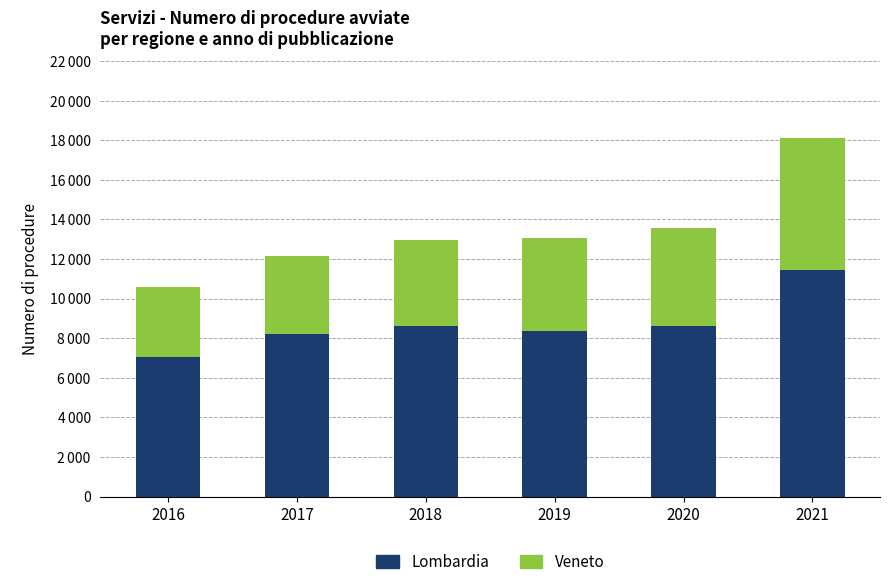

What is the sum of all Veneto values?

28102